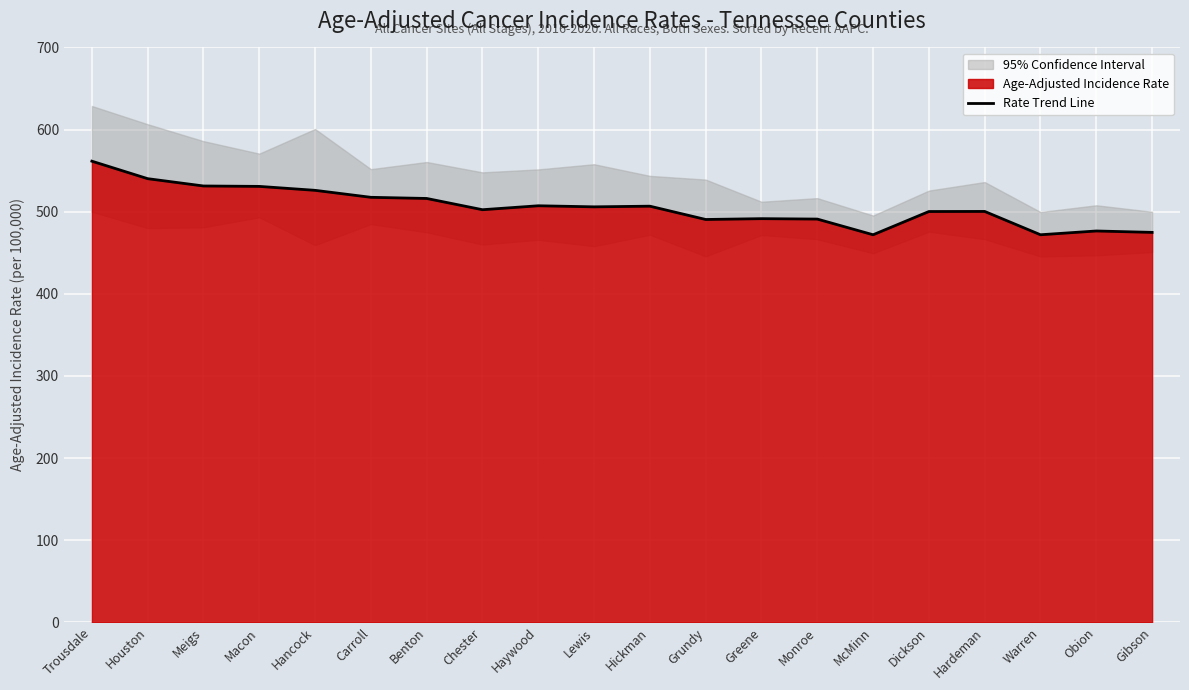

The value at Grundy is 301.2. True or false?

False